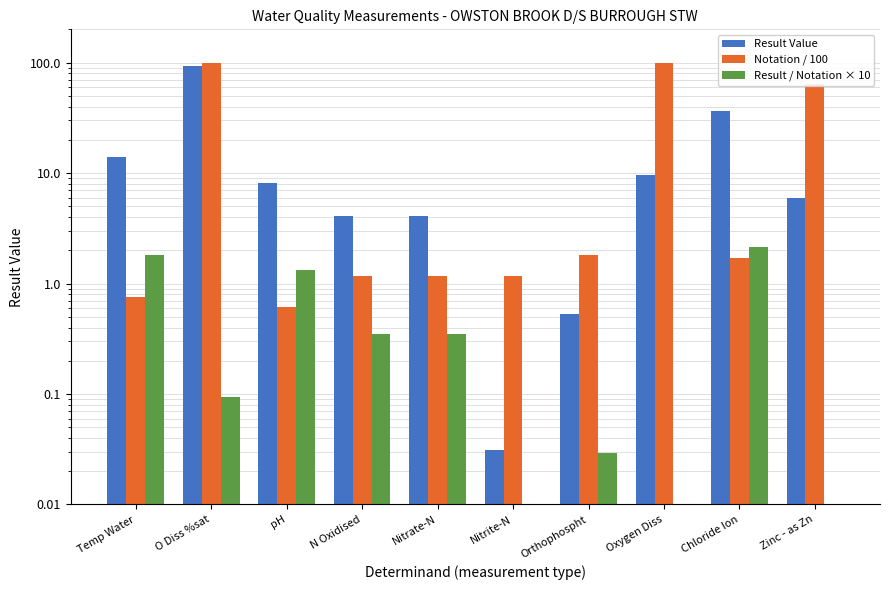

The value of Result / Notation × 10 at O Diss %sat is 0.1. True or false?

True